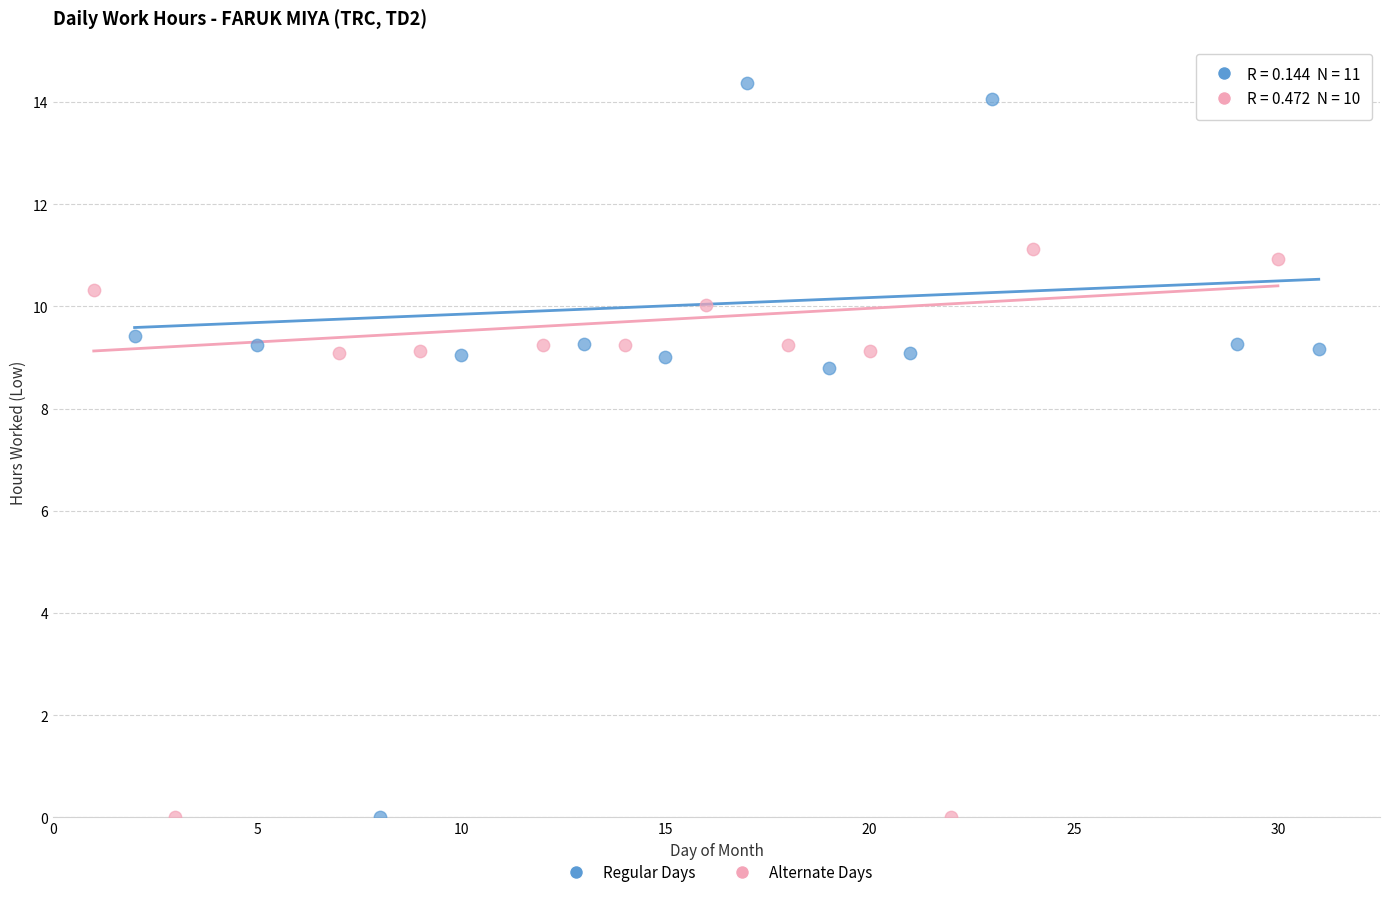

Which series has the widest spread of Y values?

Regular Days